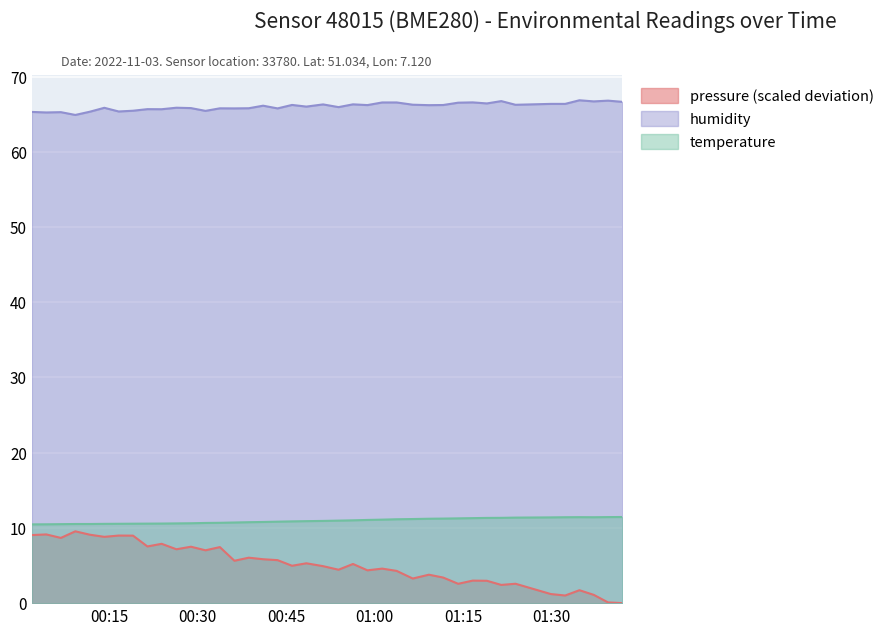

Is it true that temperature equals 11.4 at 2022-11-03T01:39:33?

True